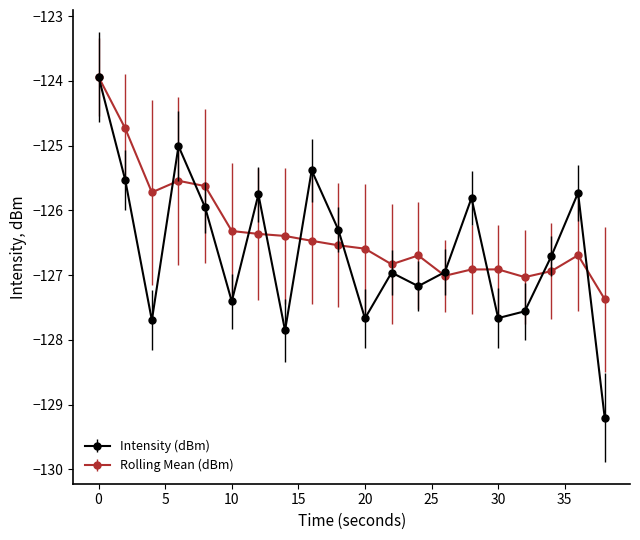

What is the value of the Rolling Mean (dBm) point at the 2nd from the left?

-124.7